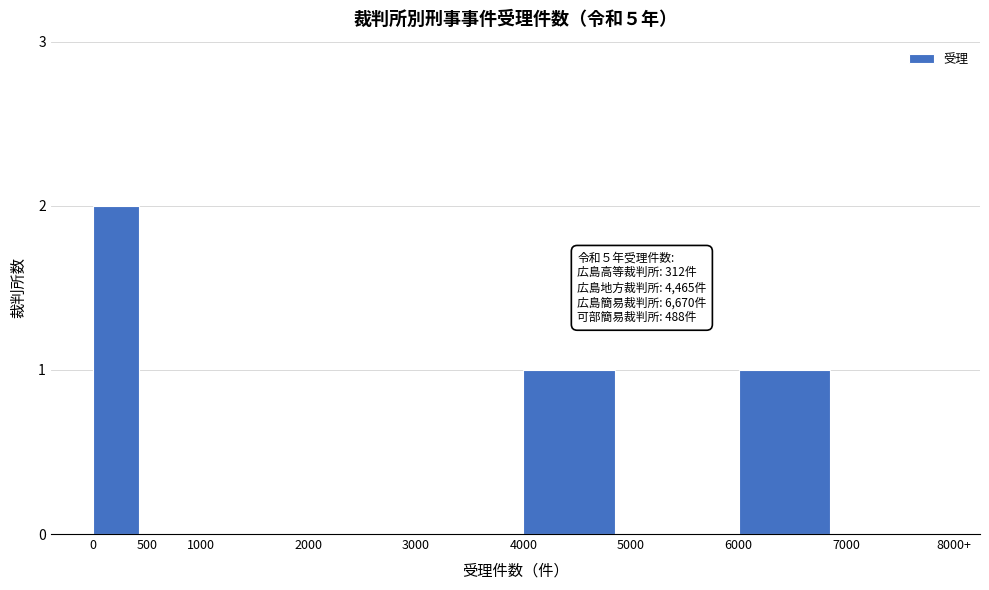

Reading left to right, extract all data points from this chart.

0=2	500=0	1000=0	2000=0	3000=0	4000=1	5000=0	6000=1	7000=0